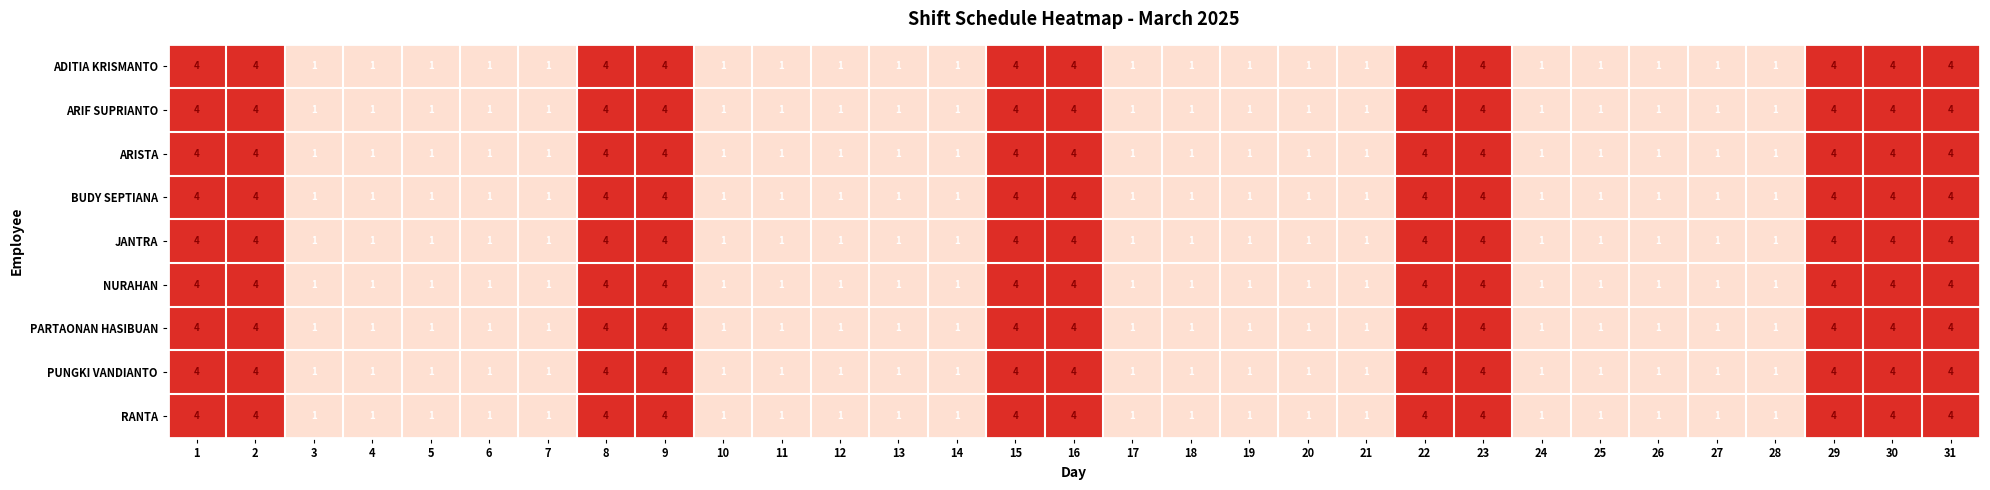

What is the sum of all PARTAONAN HASIBUAN values?

64